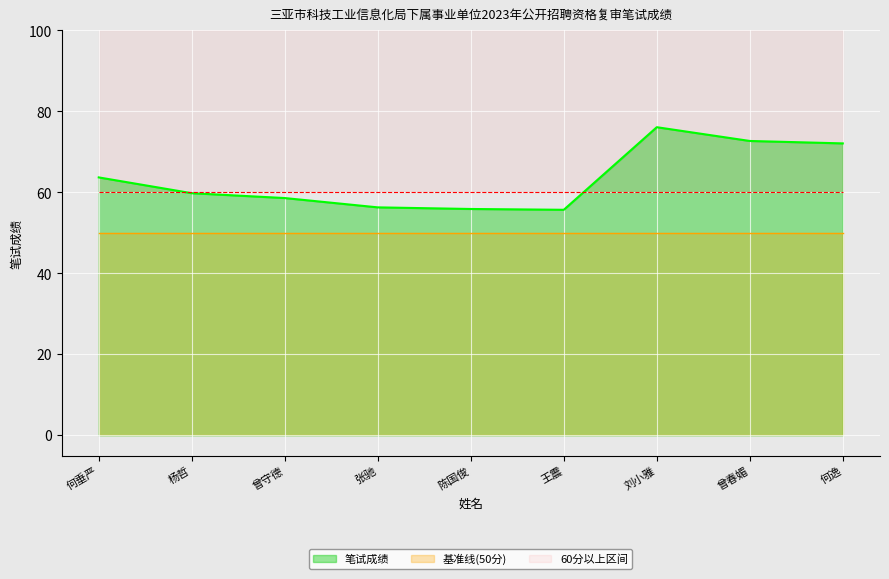

Between 王震 and 陈国俊, which is larger?

陈国俊